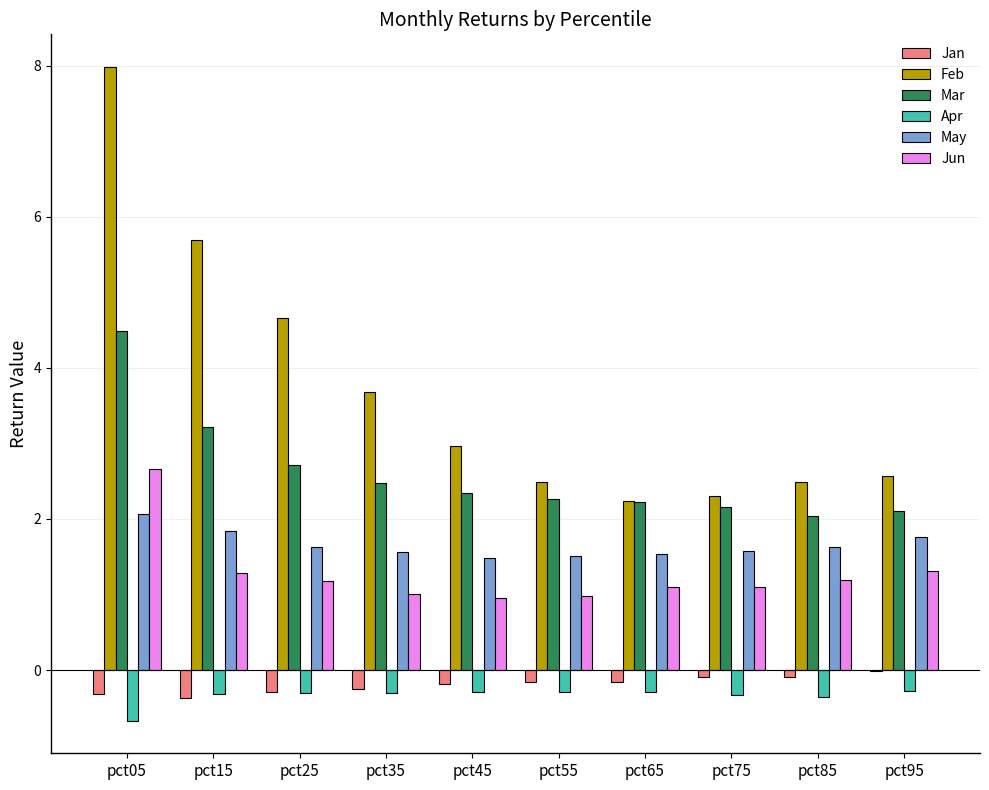

At which category does the chart reach its peak across all series?

pct05